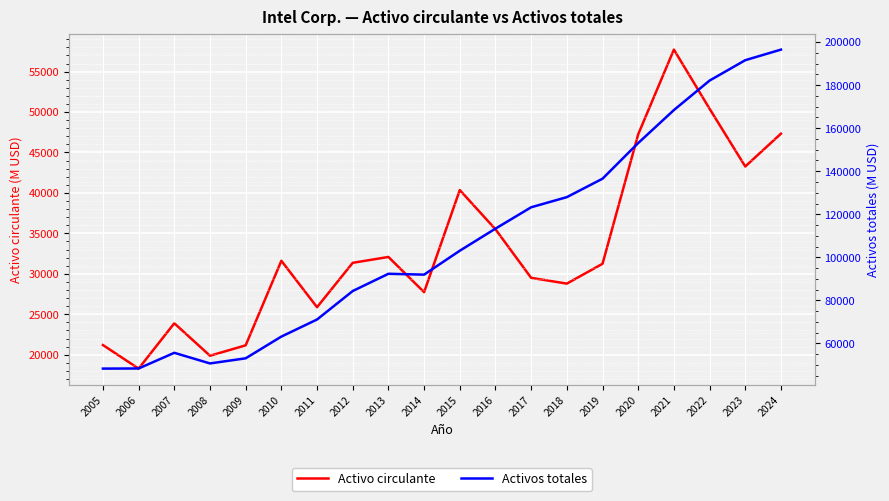

At 2011, list the series in order from smallest to largest.

Activo circulante, Activos totales